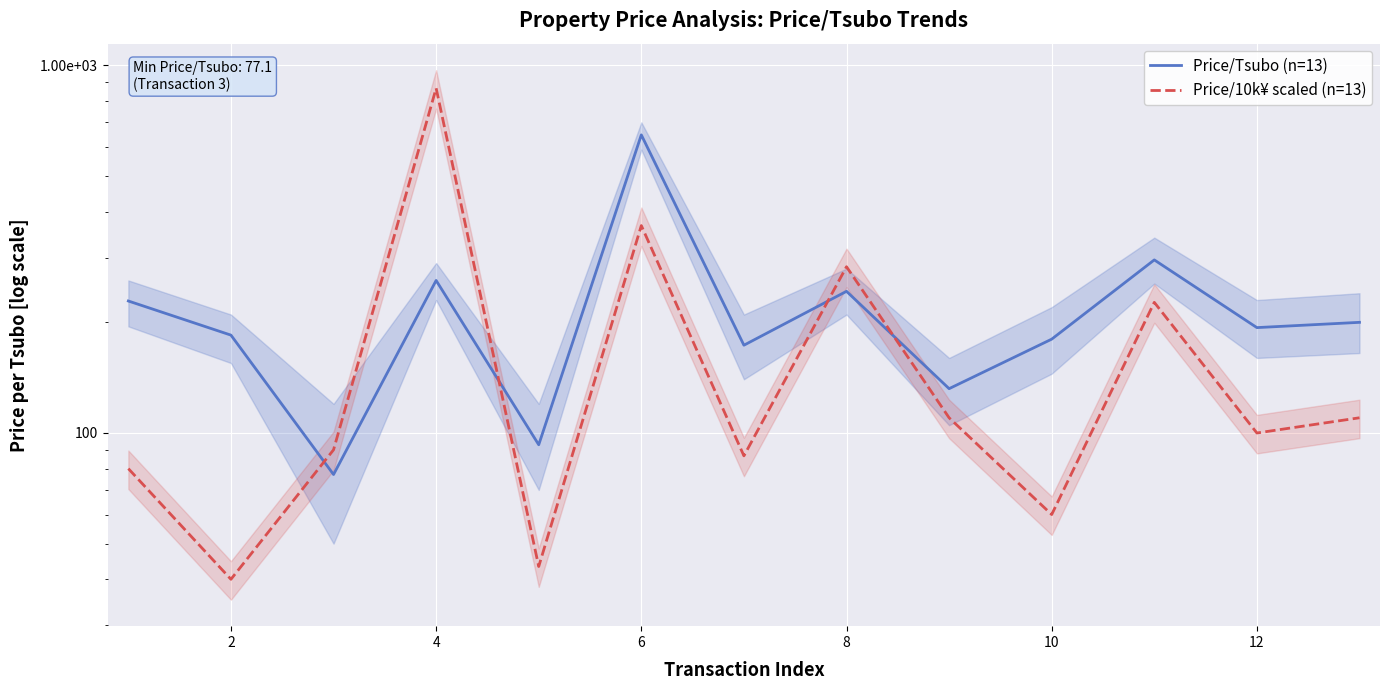

Rank the series by their average value, from highest to lowest.

Price/Tsubo (n=13), Price/10k¥ scaled (n=13)